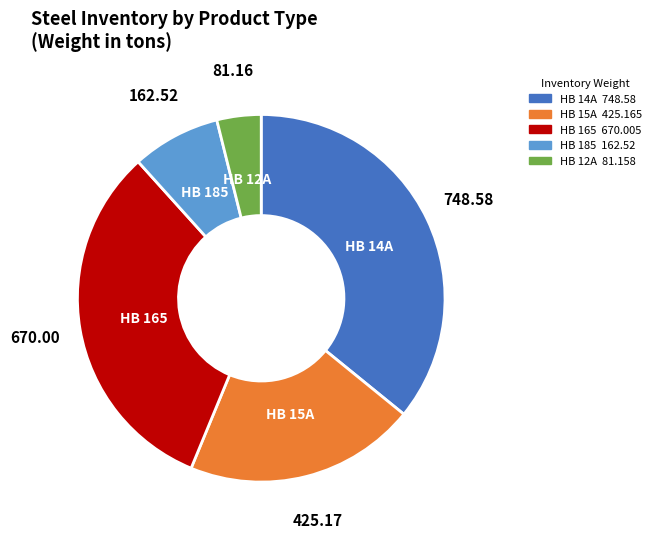

Do HB 165 and HB 14A together represent more than half of the pie?

Yes